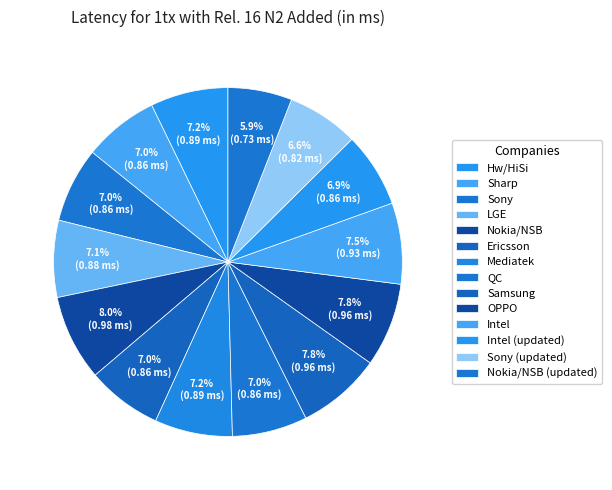

Which slice is the smallest?

Nokia/NSB (updated)